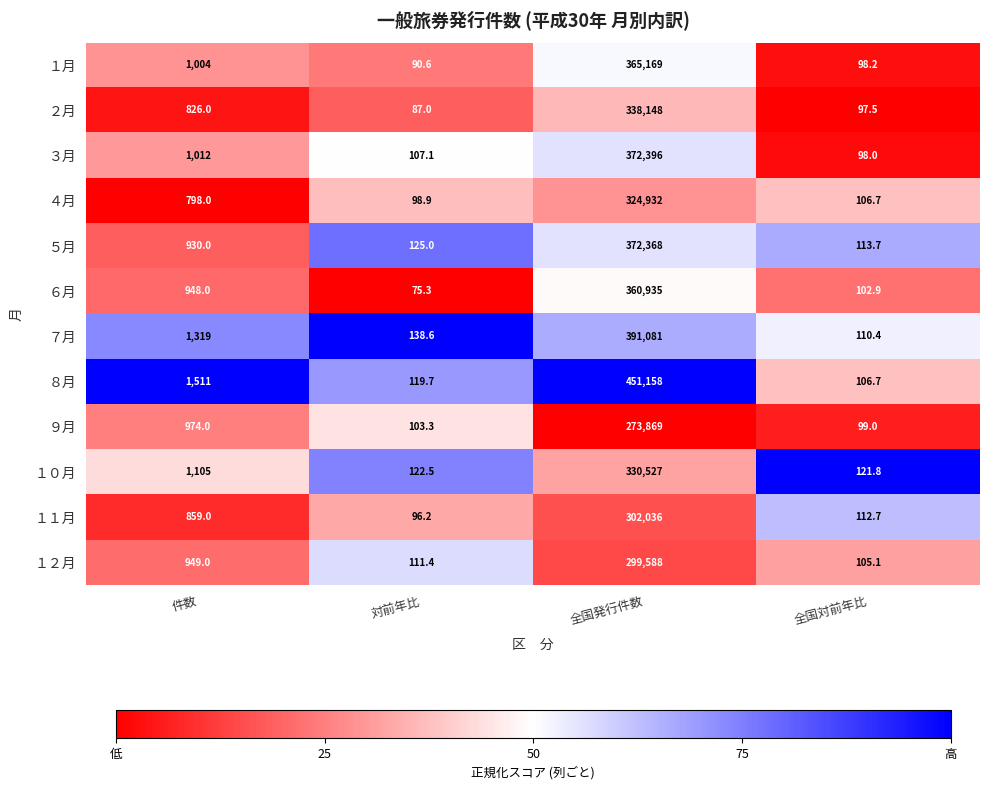

How many categories are shown in the chart?

4